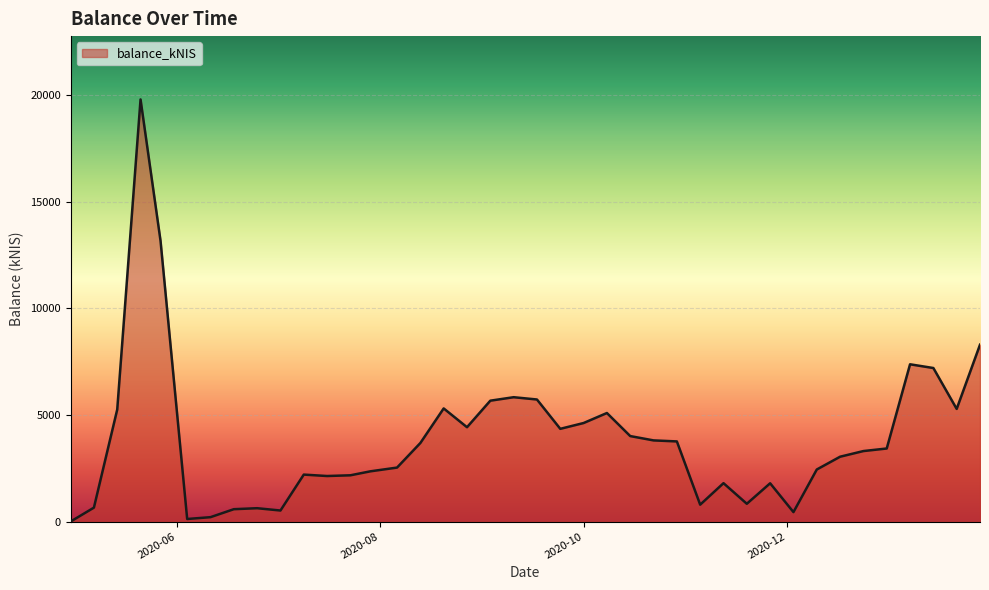

What is the maximum value shown in the chart?

19809.2